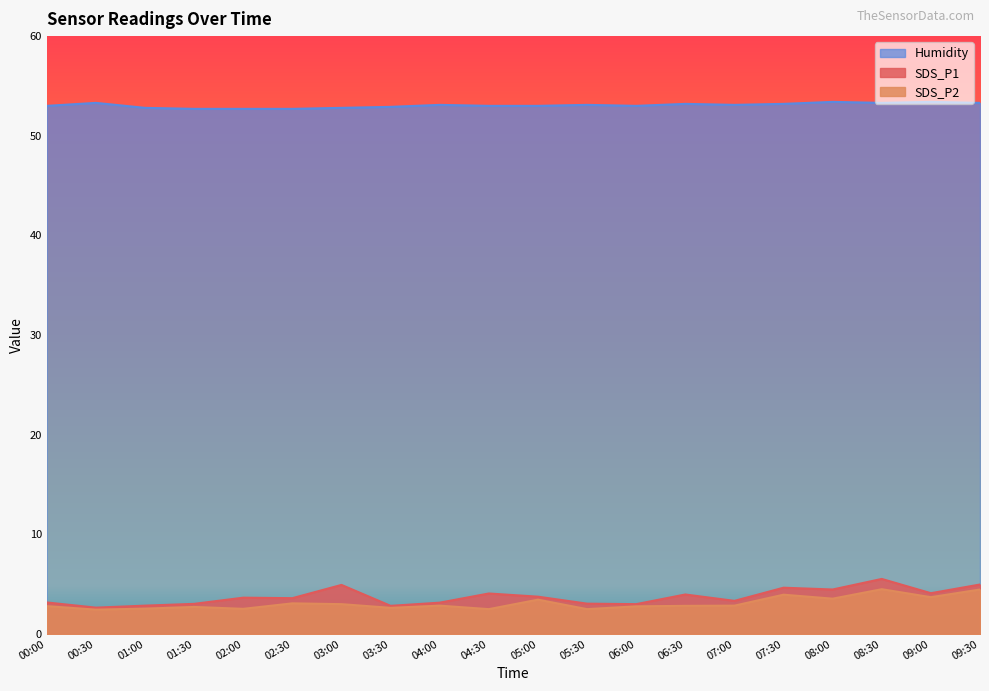

True or false: Humidity has a value of 32.2 at 07:00.

False